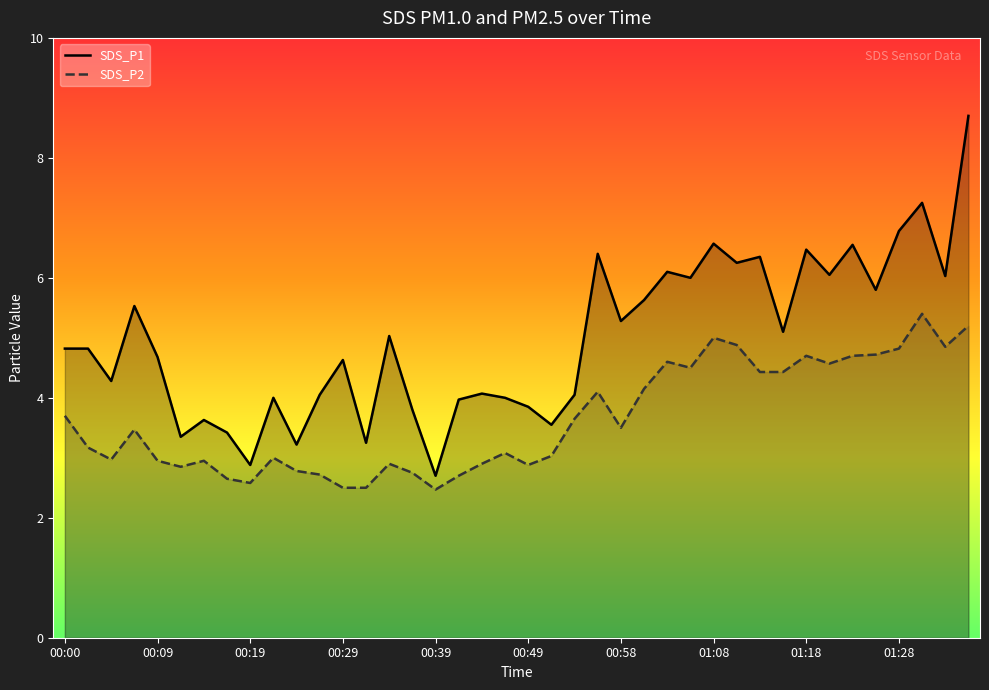

Where is SDS_P2 nearest to the value 3?

00:22